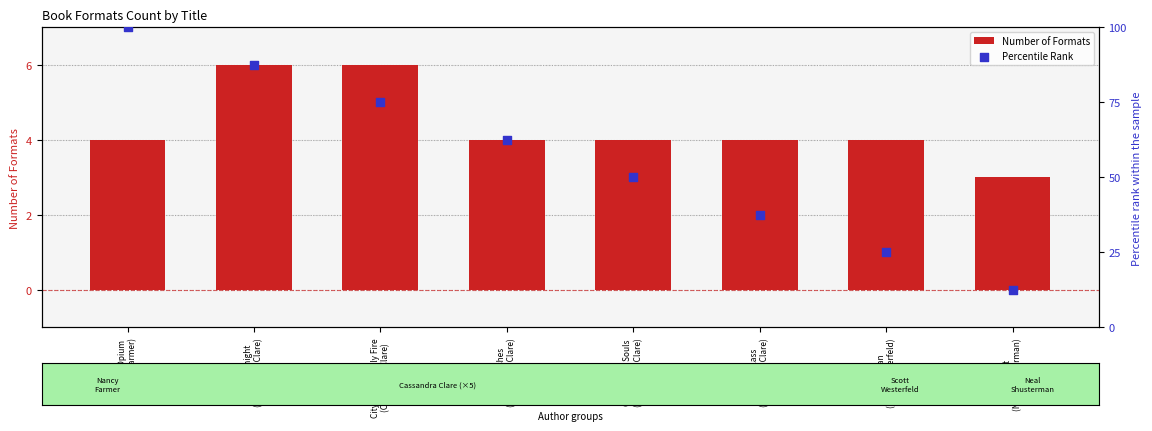

What are all the series names shown in the legend?

Number of Formats, Percentile Rank